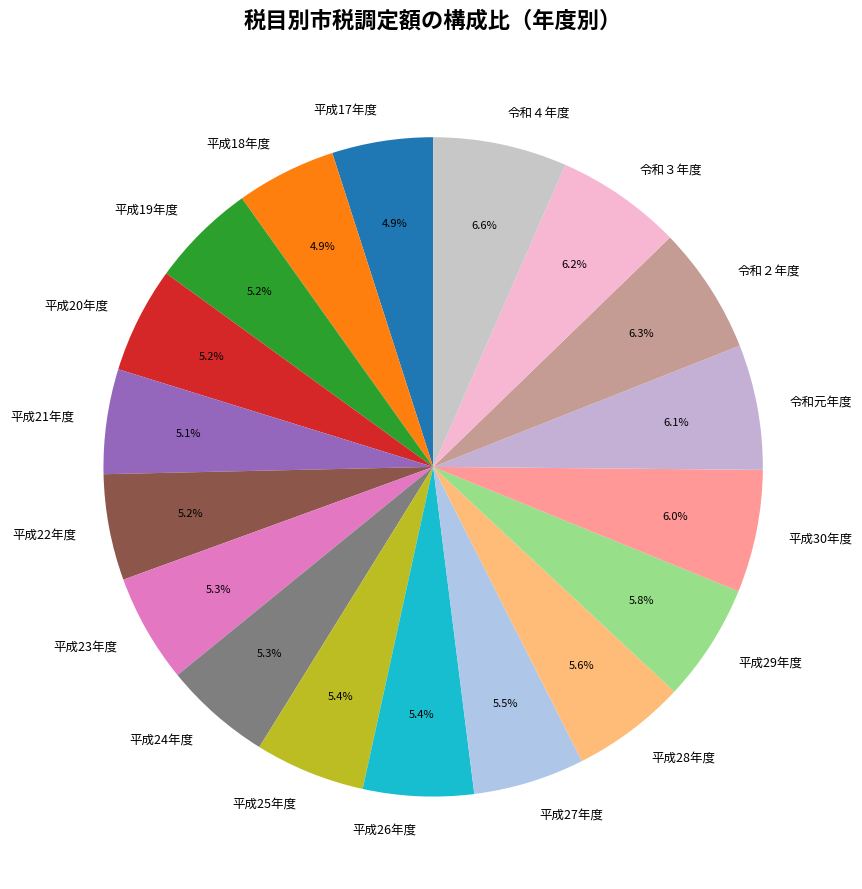

How much of the chart is everything except 平成18年度?

95.1%